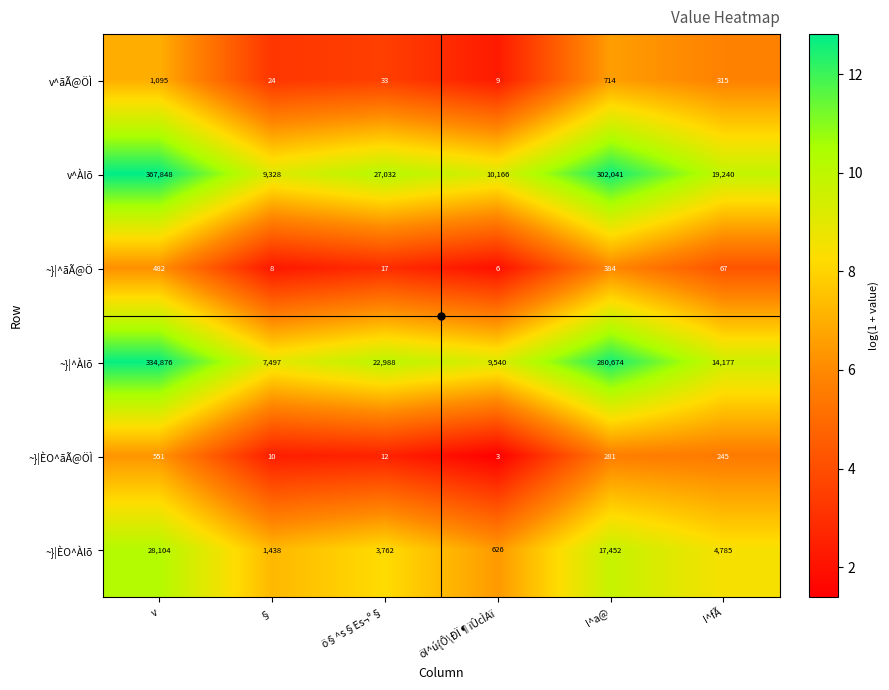

True or false: v^Àlõ has a value of 16378 at §.

False